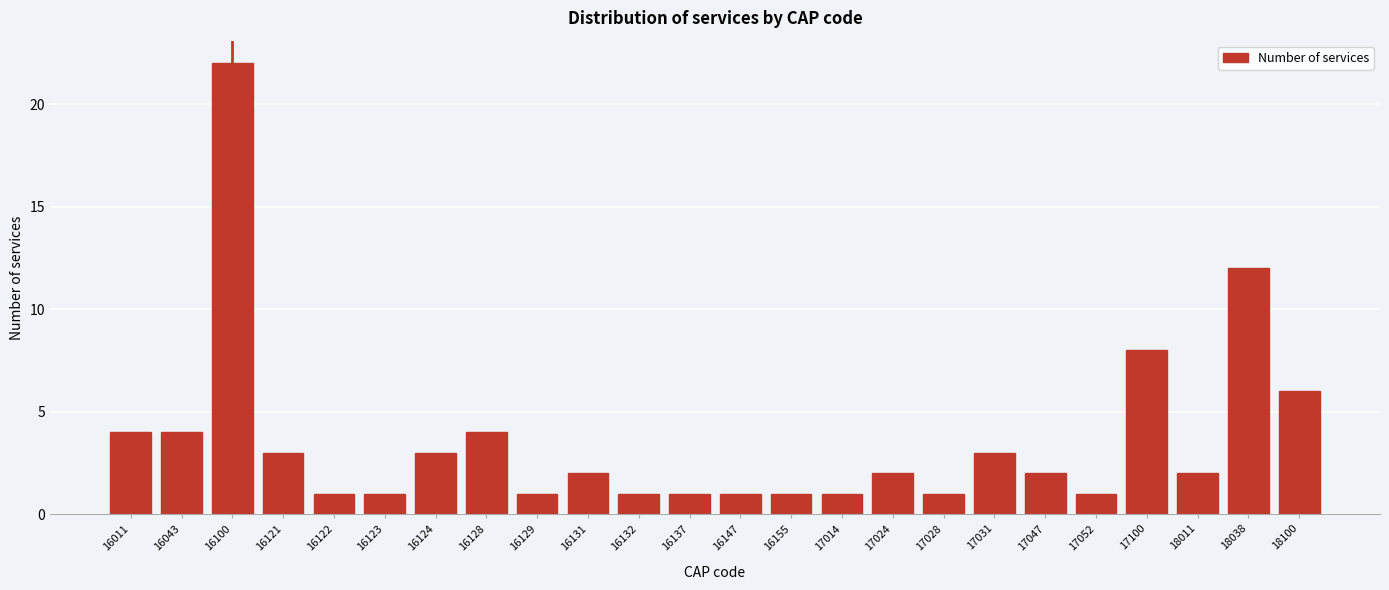

Reading right to left, extract all data points from this chart.

18100=6	18038=12	18011=2	17100=8	17052=1	17047=2	17031=3	17028=1	17024=2	17014=1	16155=1	16147=1	16137=1	16132=1	16131=2	16129=1	16128=4	16124=3	16123=1	16122=1	16121=3	16100=22	16043=4	16011=4